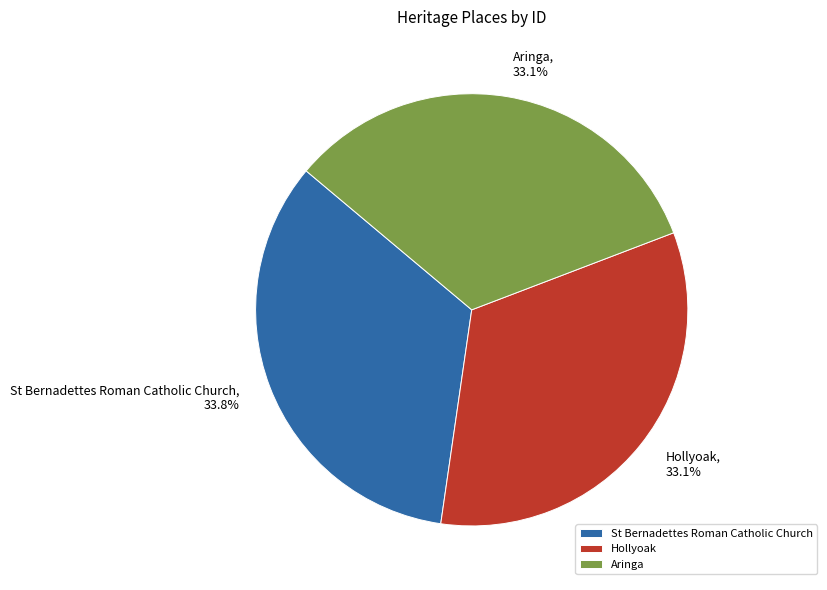

Is Aringa the majority of the pie?

No